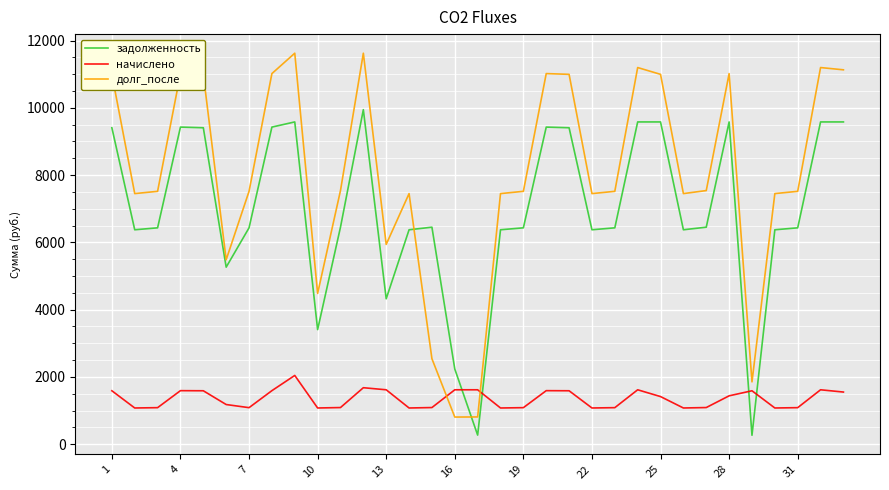

What is the greatest value displayed?

11623.9